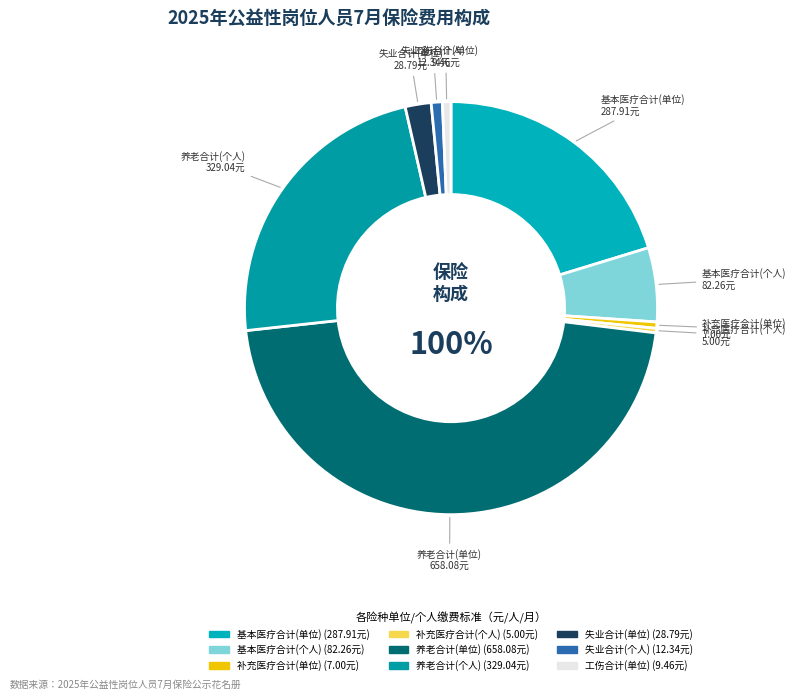

What percentage is NOT represented by 失业合计(单位)?

98.0%